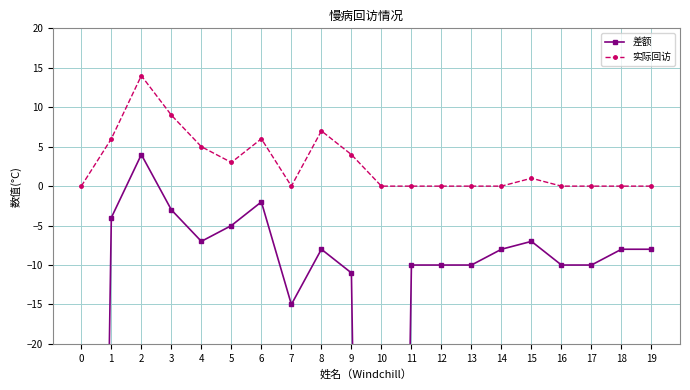

What is the sum of all 差额 values?

-632